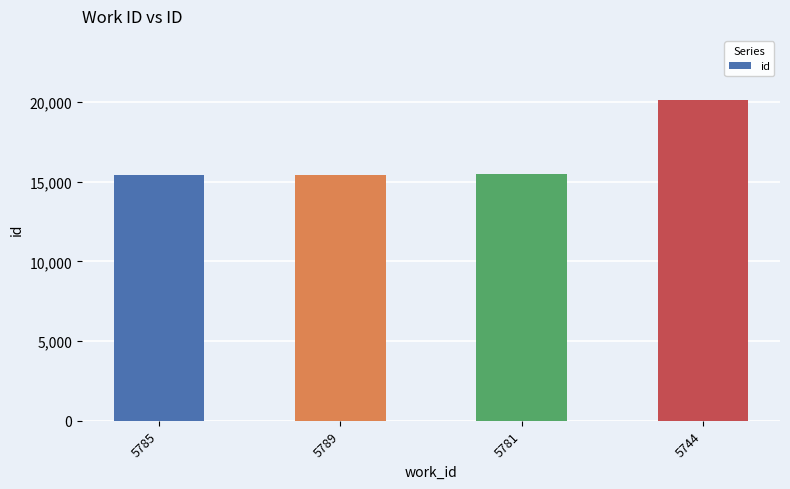

What position from the left is 5781?

3